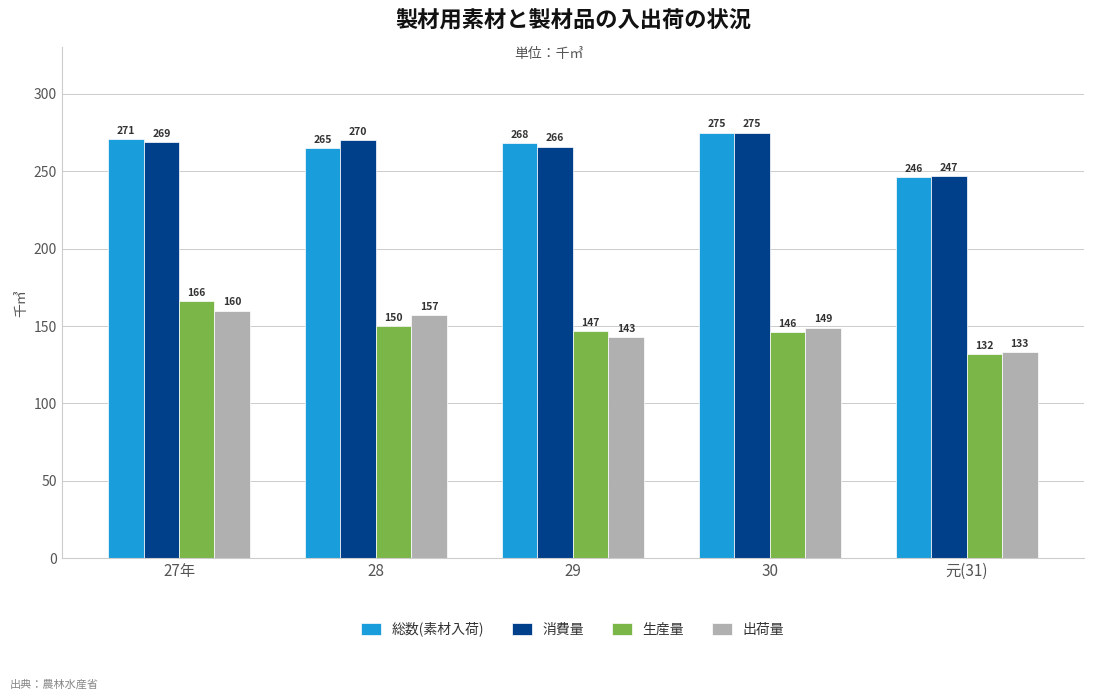

List the labels in order of 消費量 value, smallest first.

元(31), 29, 27年, 28, 30